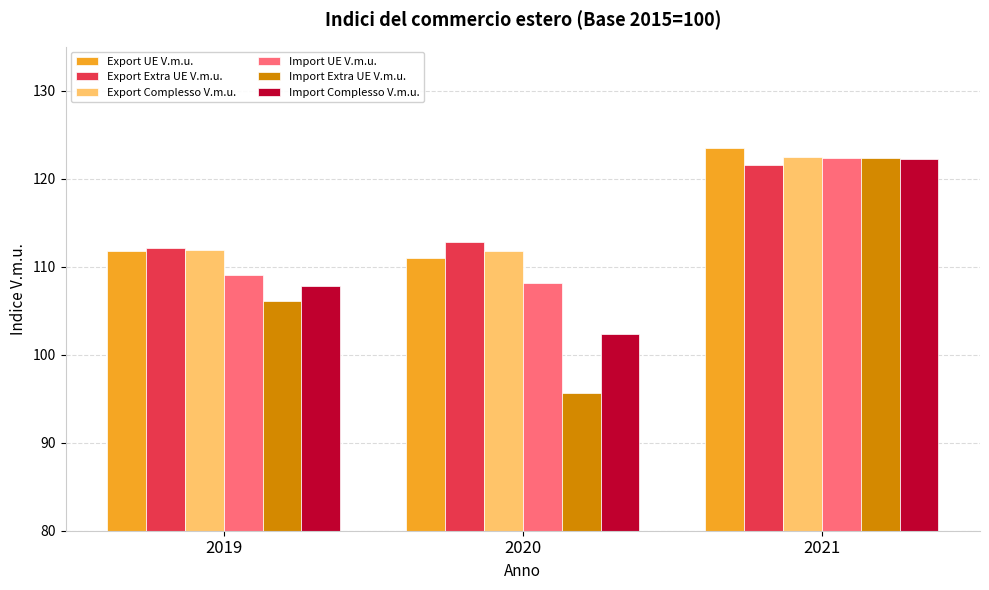

Are the bars grouped side by side (vs. stacked)?

Yes